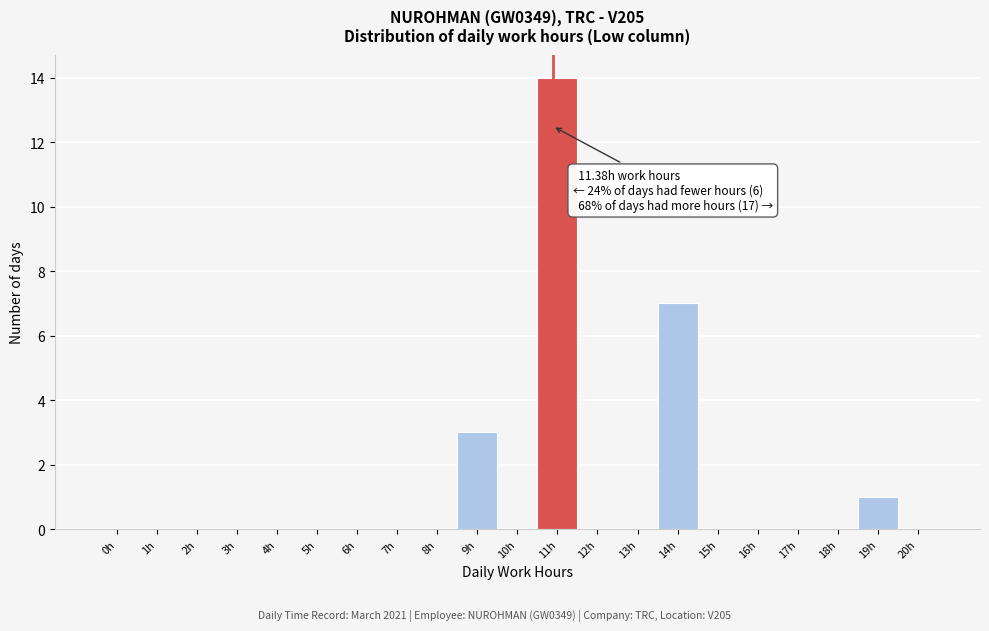

Reading left to right, extract all data points from this chart.

0h=0	1h=0	2h=0	3h=0	4h=0	5h=0	6h=0	7h=0	8h=0	9h=3	10h=0	11h=14	12h=0	13h=0	14h=7	15h=0	16h=0	17h=0	18h=0	19h=1	20h=0